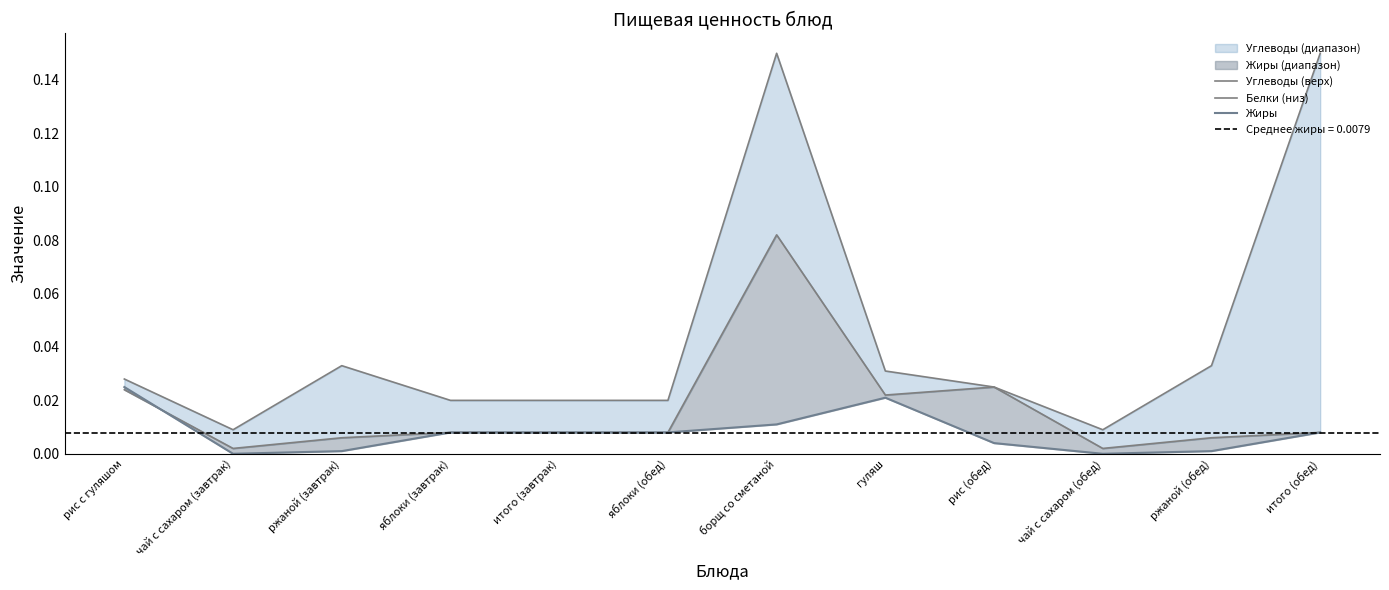

At how many categories does at least one series exceed 0?

12